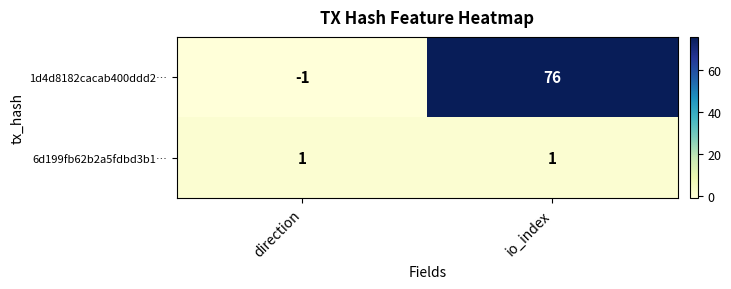

True or false: 1d4d8182cacab400ddd2… has a value of -2 at direction.

False